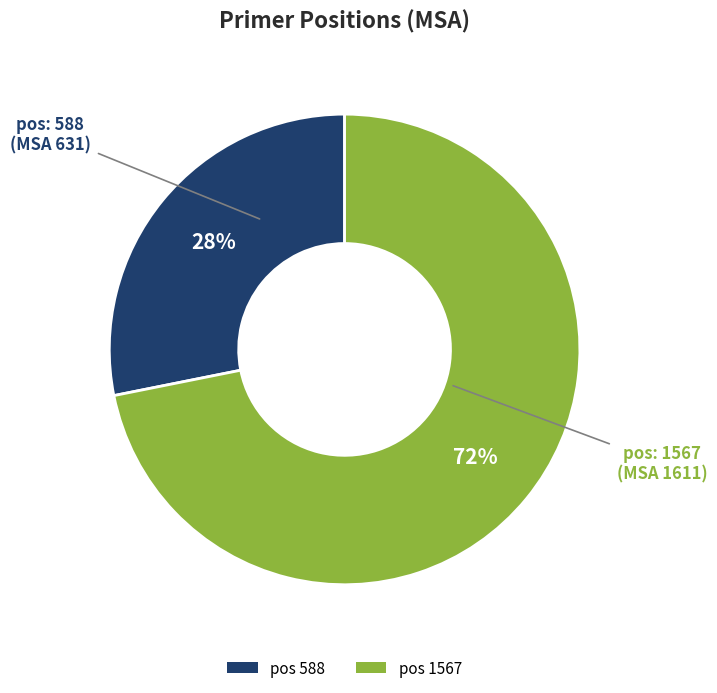

What is the largest slice in the pie chart?

pos 1567